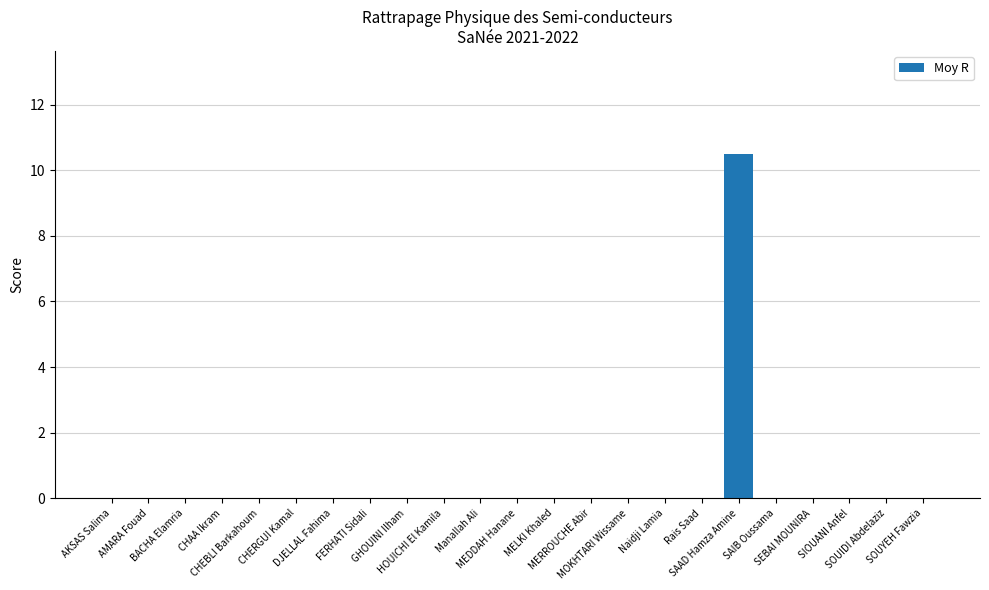

What is the greatest value displayed?

10.5